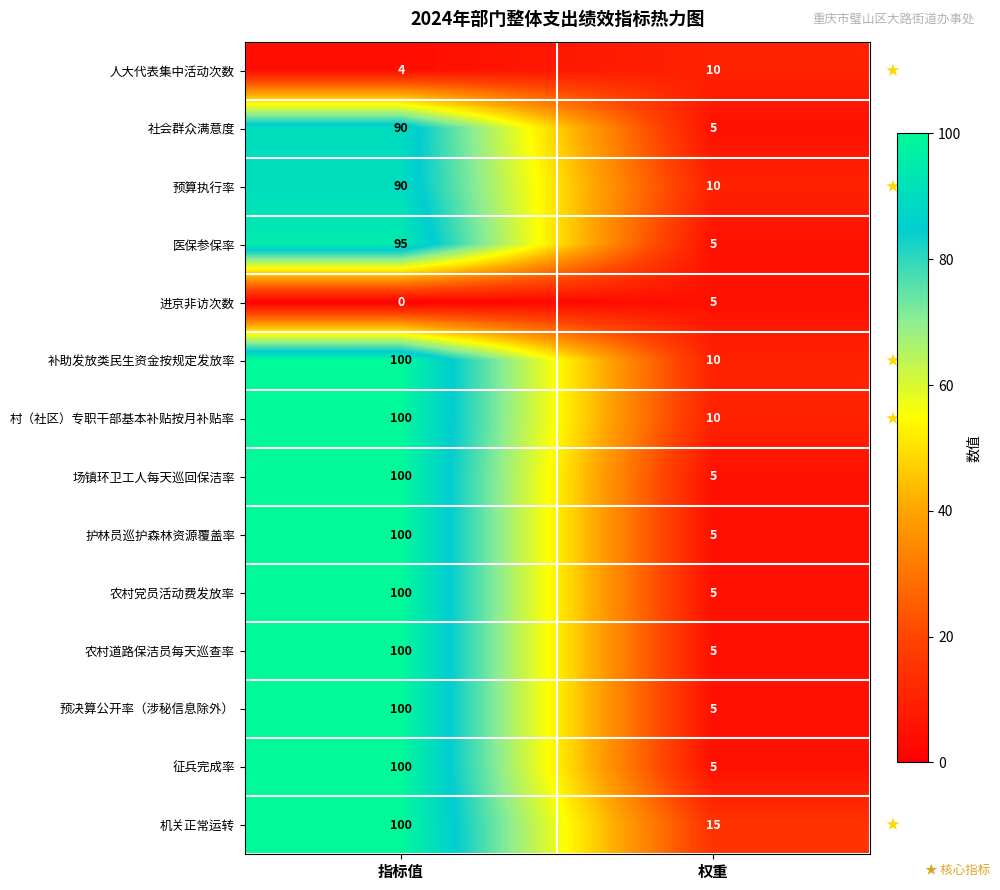

Which label corresponds to the smallest value in the chart?

指标值